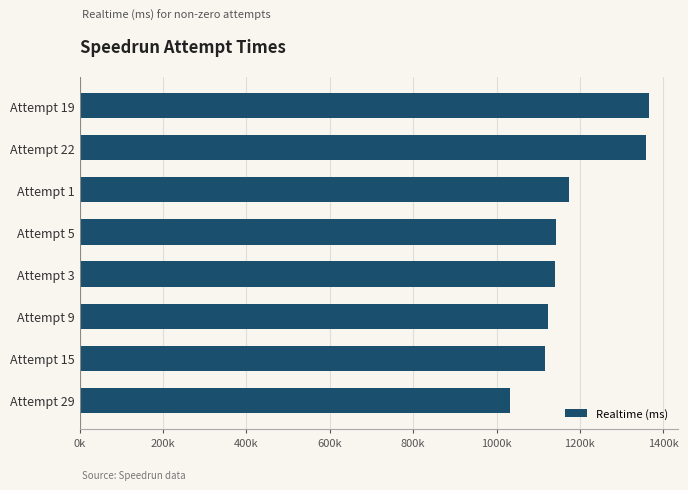

Does the chart contain stacked bars?

No